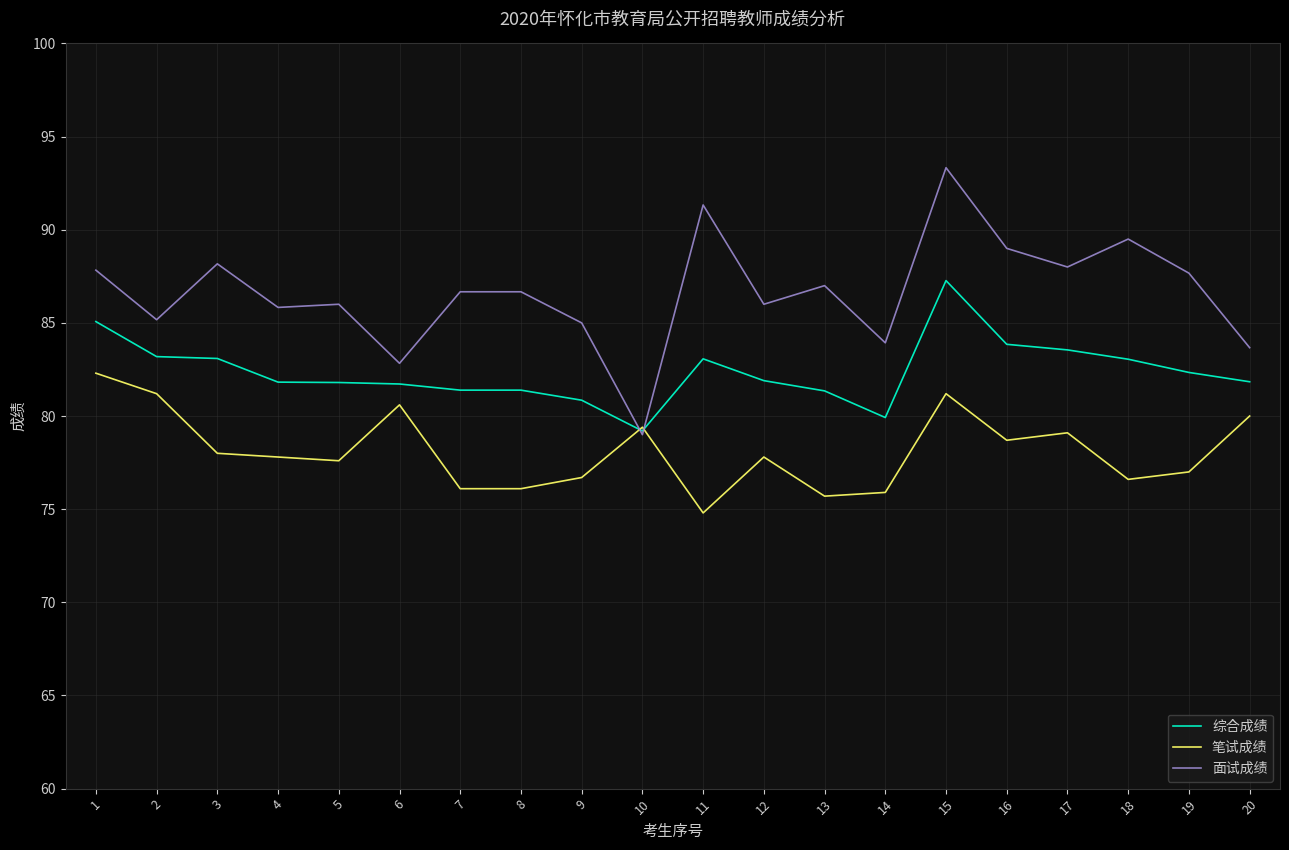

Read the 面试成绩 value at 2.

85.2